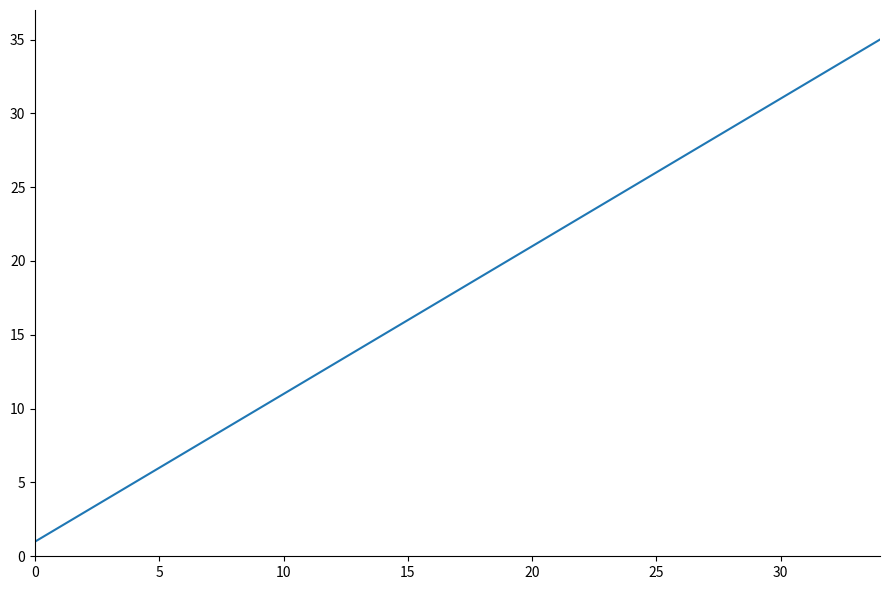

What is the greatest value displayed?

35